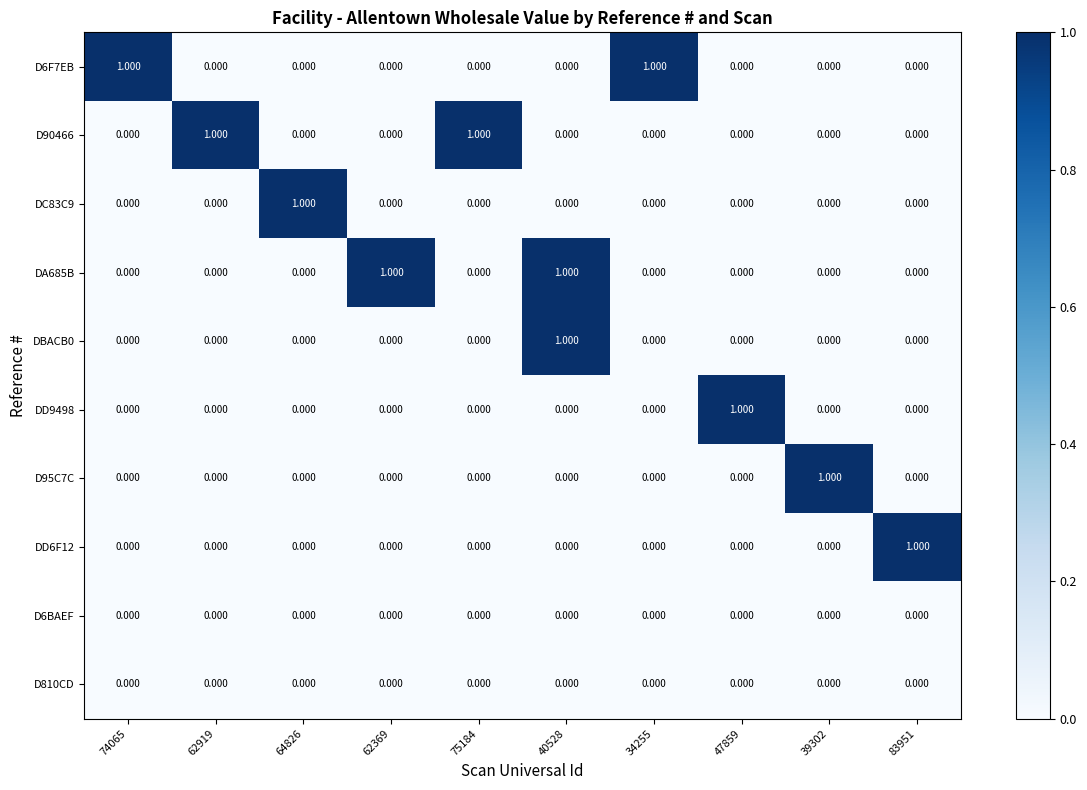

Between 64826 and 62919, which is larger?

64826